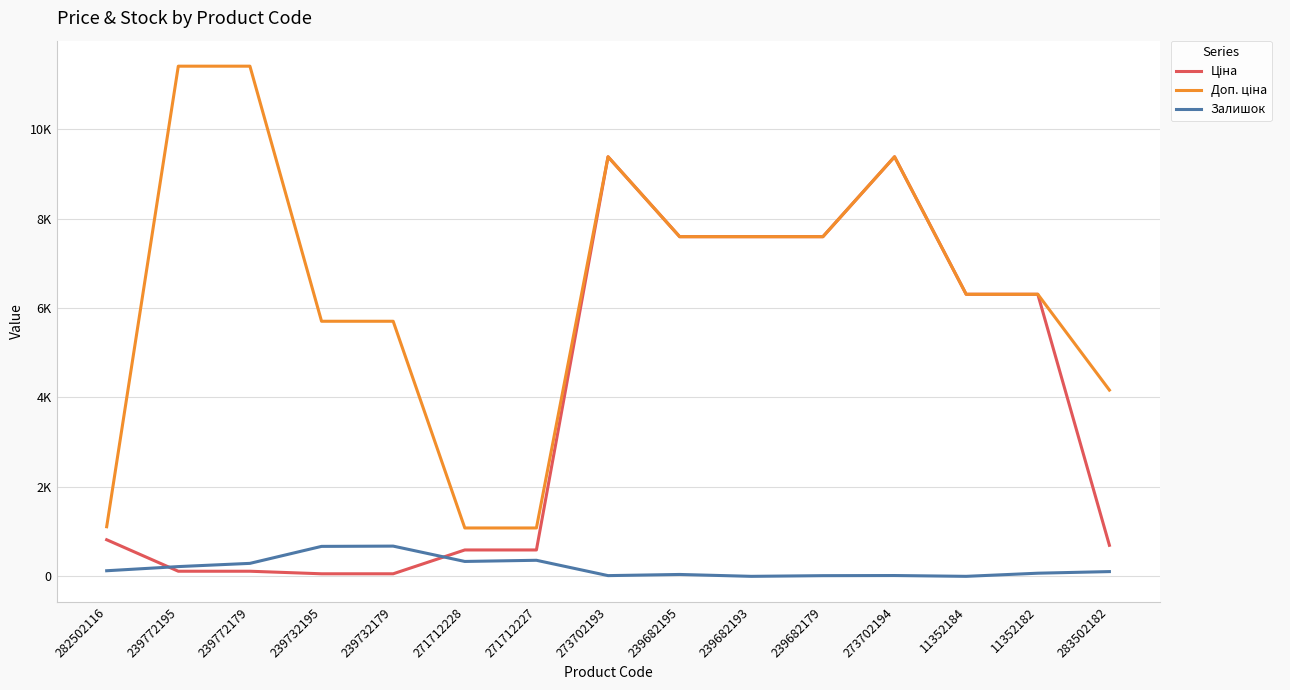

Does the chart display data point markers on the line(s)?

No